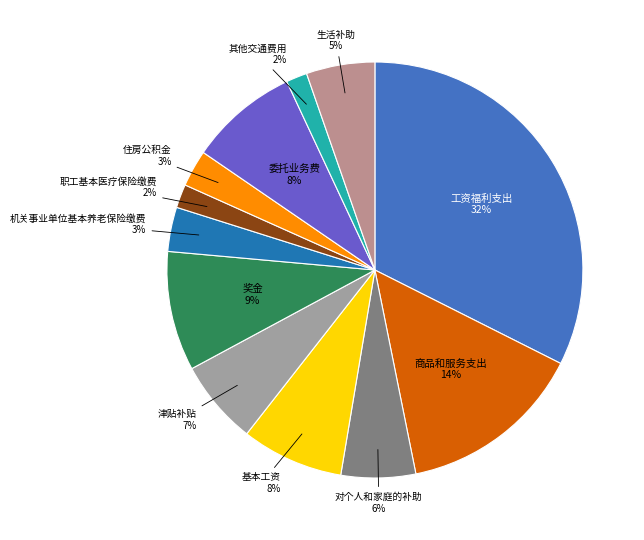

To the nearest percent, what portion does 津贴补贴 represent?

7%